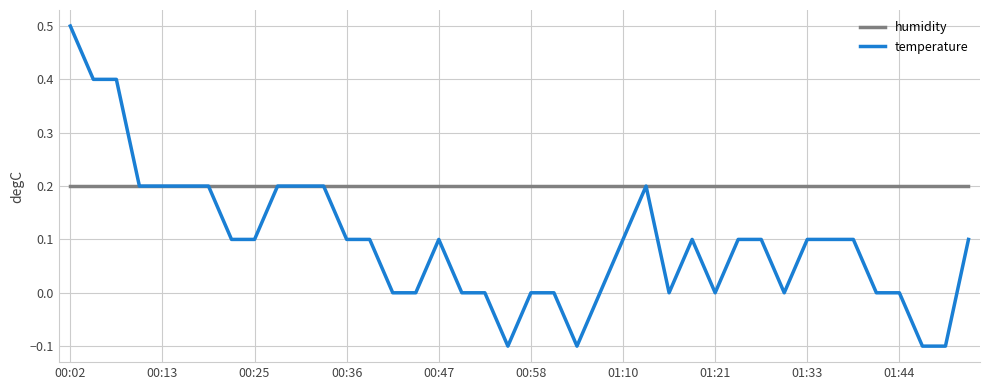

List the series in order of their overall mean, highest first.

humidity, temperature